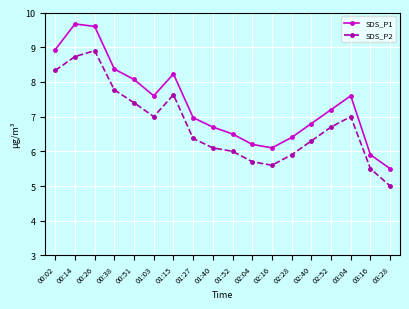

The SDS_P1 series shows 6.7 at 01:40. True or false?

True